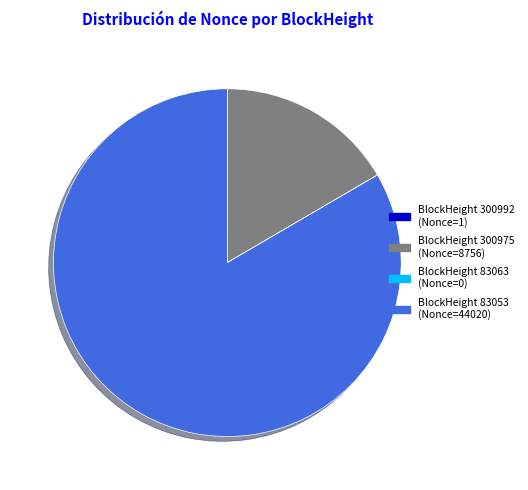

Is there a majority slice in this chart?

Yes